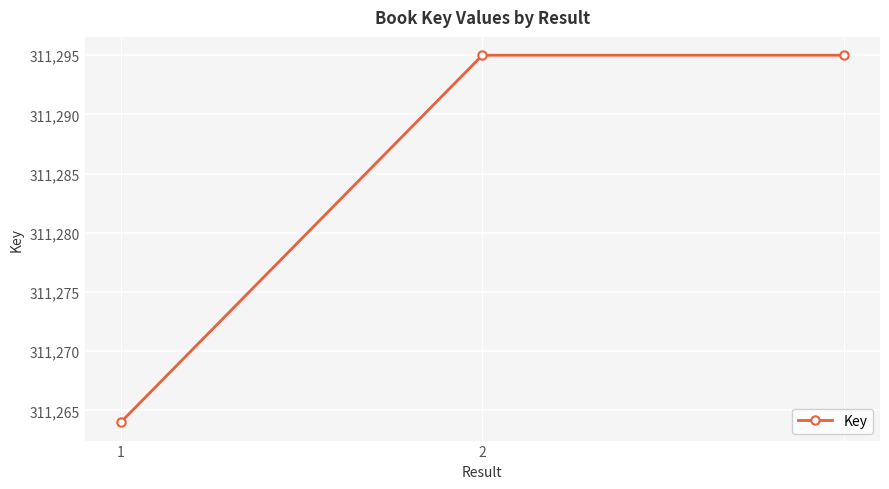

What is the difference between the maximum and minimum values?

31